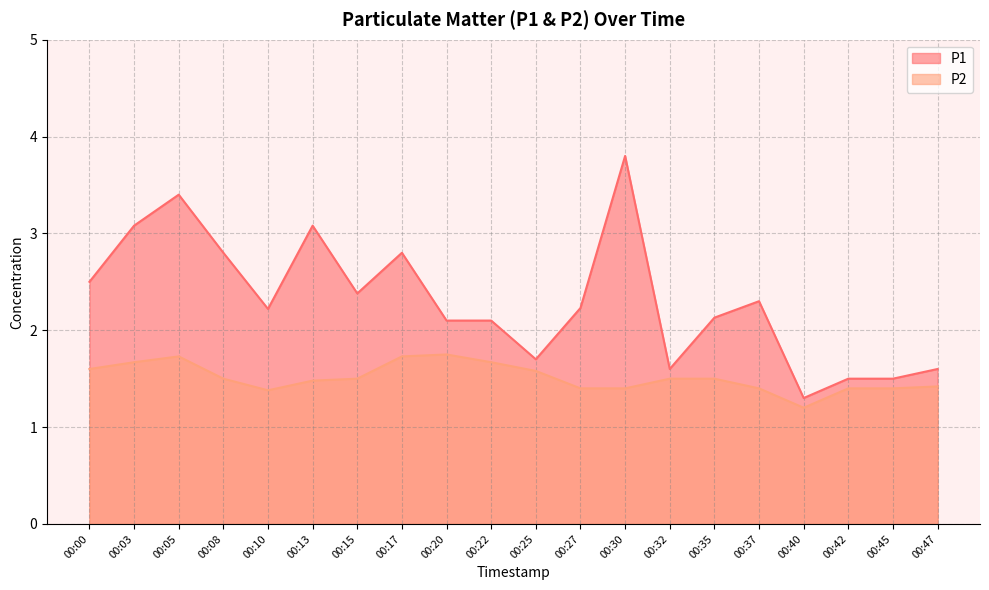

What is the value of the P1 point at the 6th from the left?

3.1